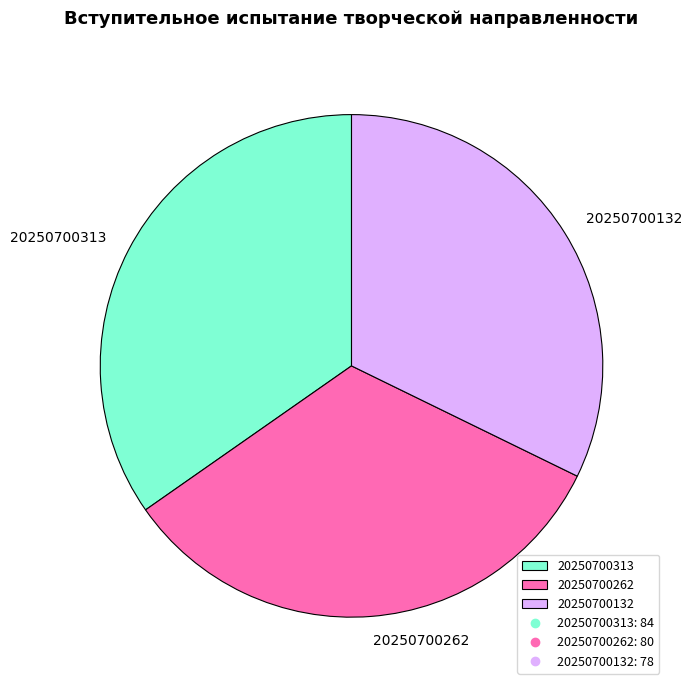

What is the ratio of the value at 20250700313 to the value at 20250700132?

1.1